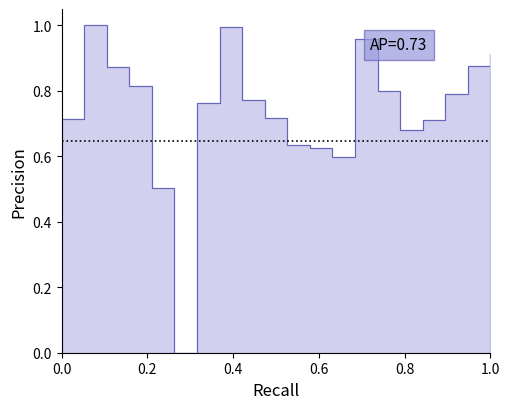

The value at 30 is 0.4. True or false?

False